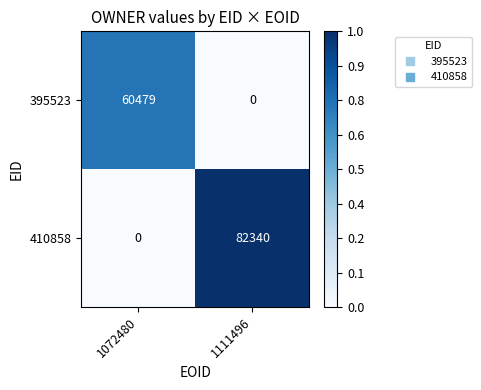

Which category has the highest value across all series?

1111496